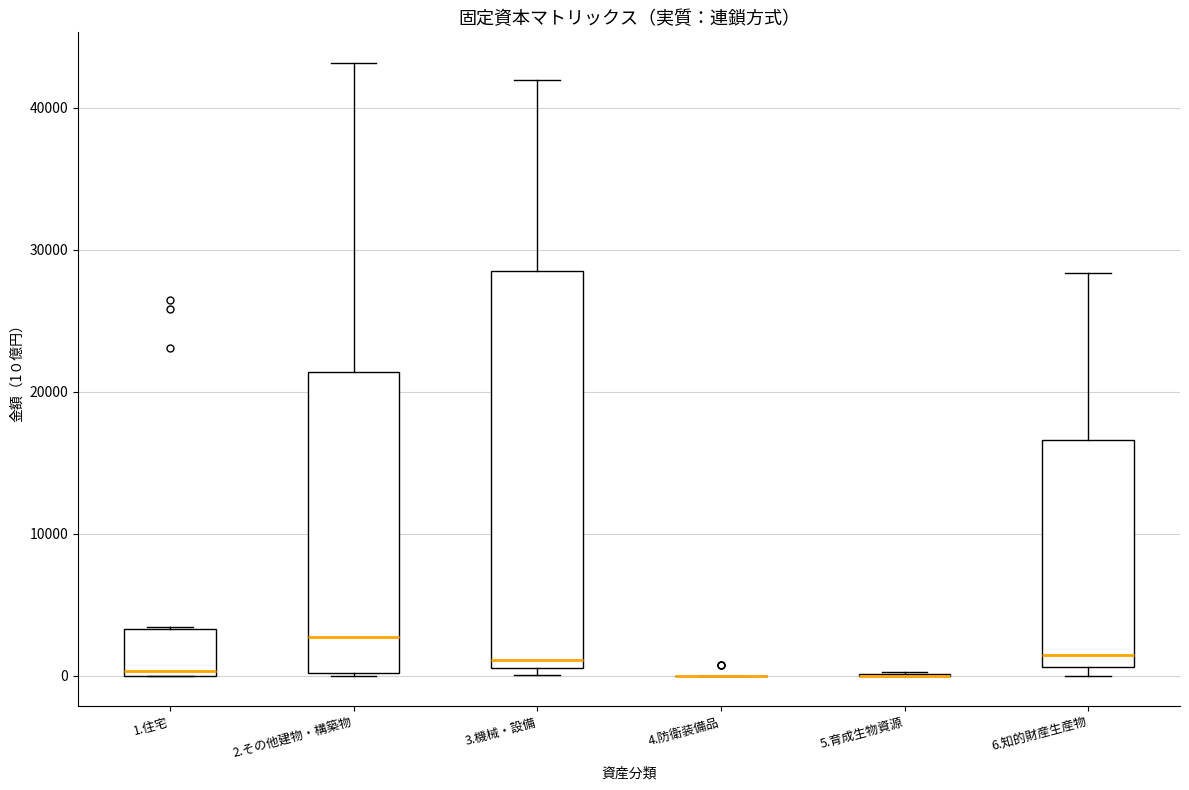

Which box is the tallest, from its lower edge to its upper edge?

3.機械・設備